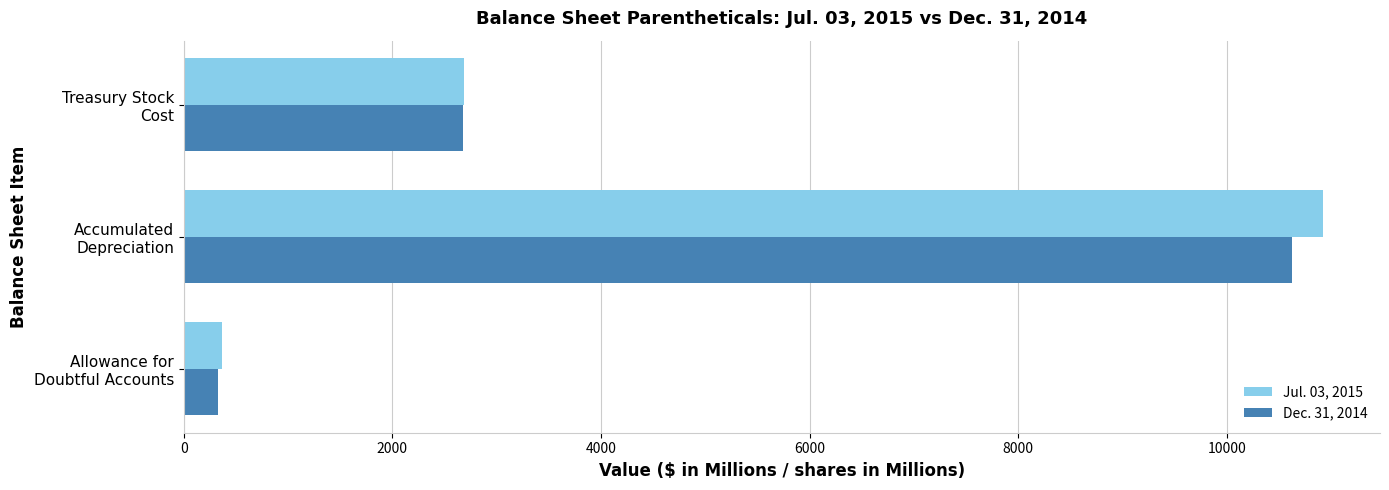

What is the difference between the maximum and minimum values in the Jul. 03, 2015 series?

10558